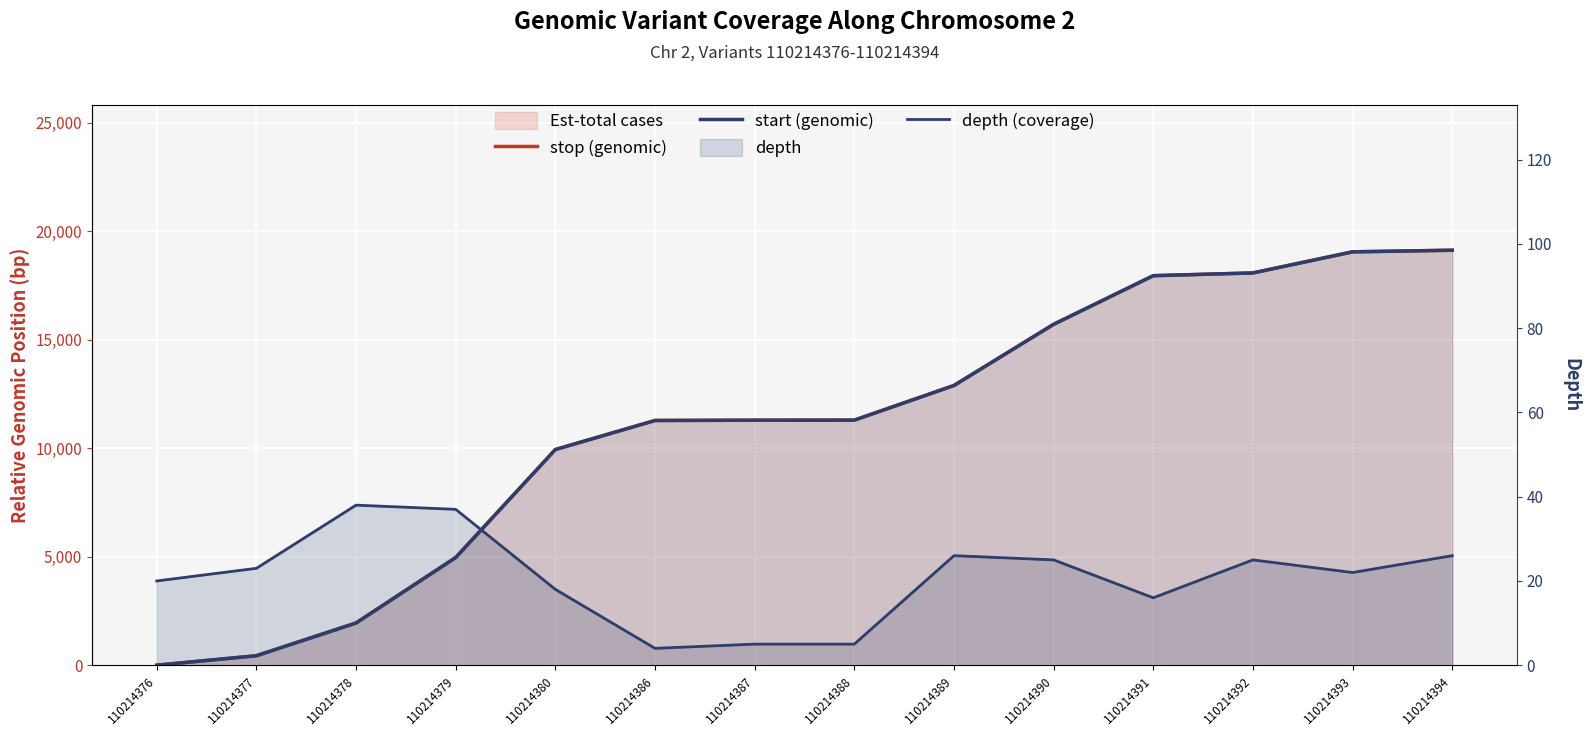

Reading right to left, what are all the values shown in this chart?

stop (genomic): 19122	19048	18076	17949	15708	12889	11292	11289	11276	9938	4961	1945	436	0
start (genomic): 19122	19048	18076	17949	15708	12889	11292	11289	11276	9938	4961	1945	436	0
depth (coverage): 26	22	25	16	25	26	5	5	4	18	37	38	23	20